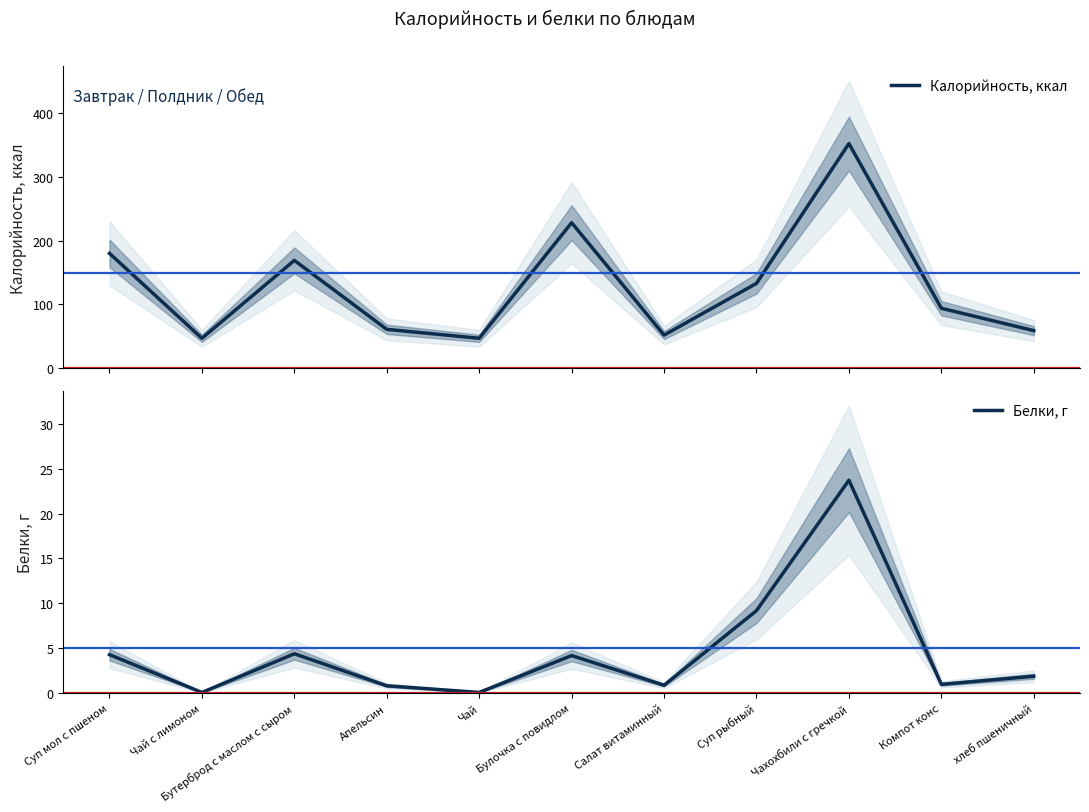

What are all the series names shown in the legend?

Калорийность, ккал, Белки, г